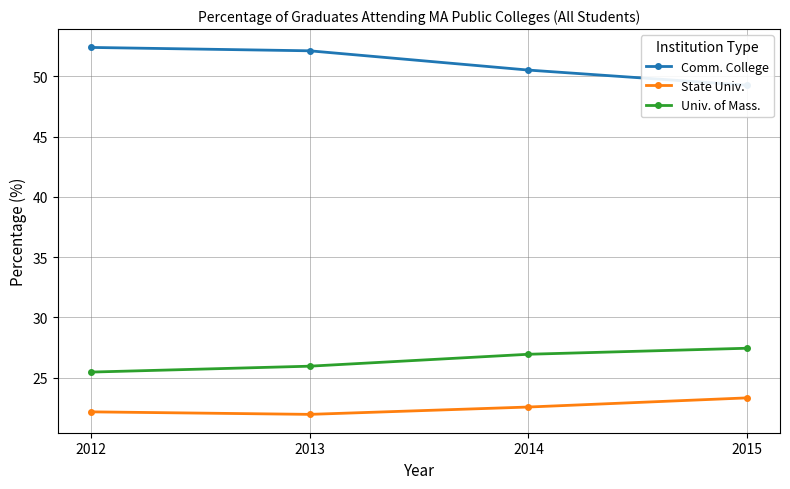

What is the greatest value displayed?

52.4